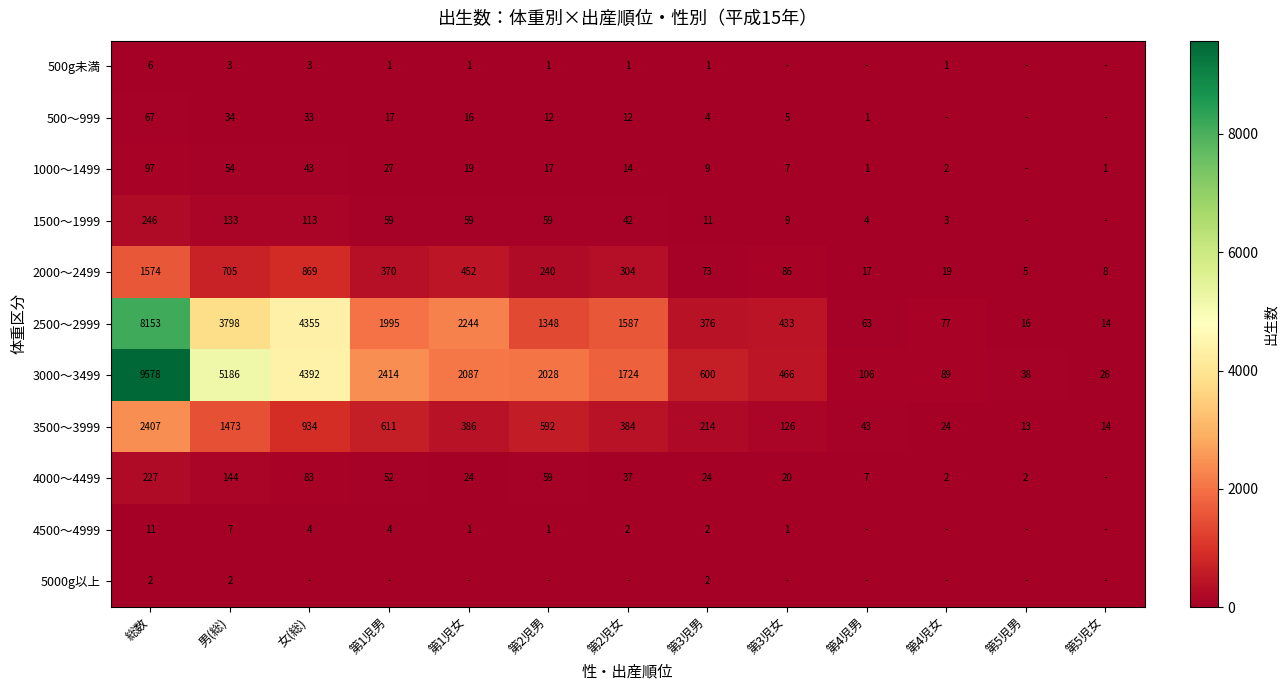

True or false: 500g未満 has a value of 1 at 第4児女.

True